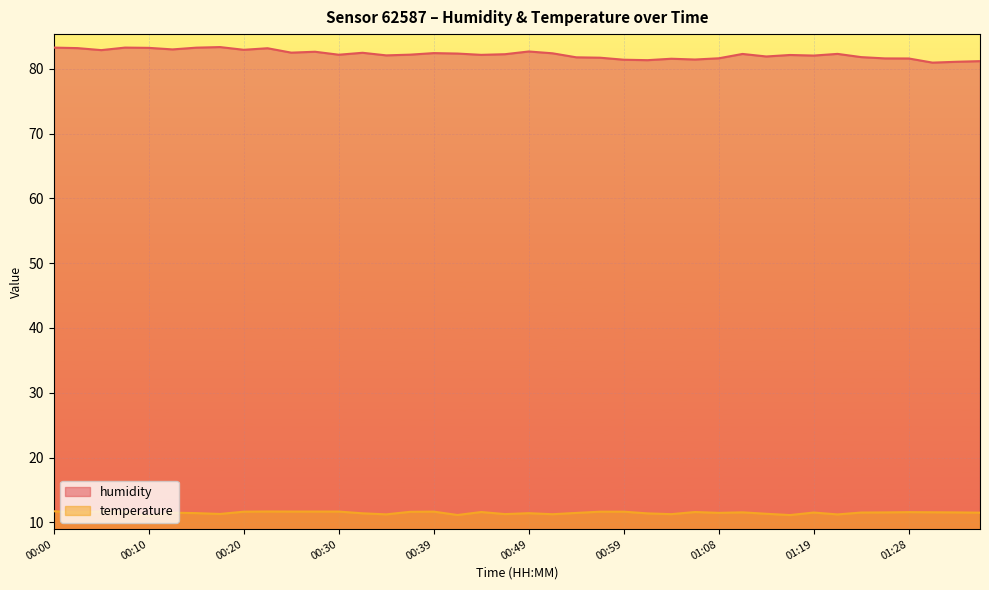

At 01:21, list the series in order from largest to smallest.

humidity, temperature